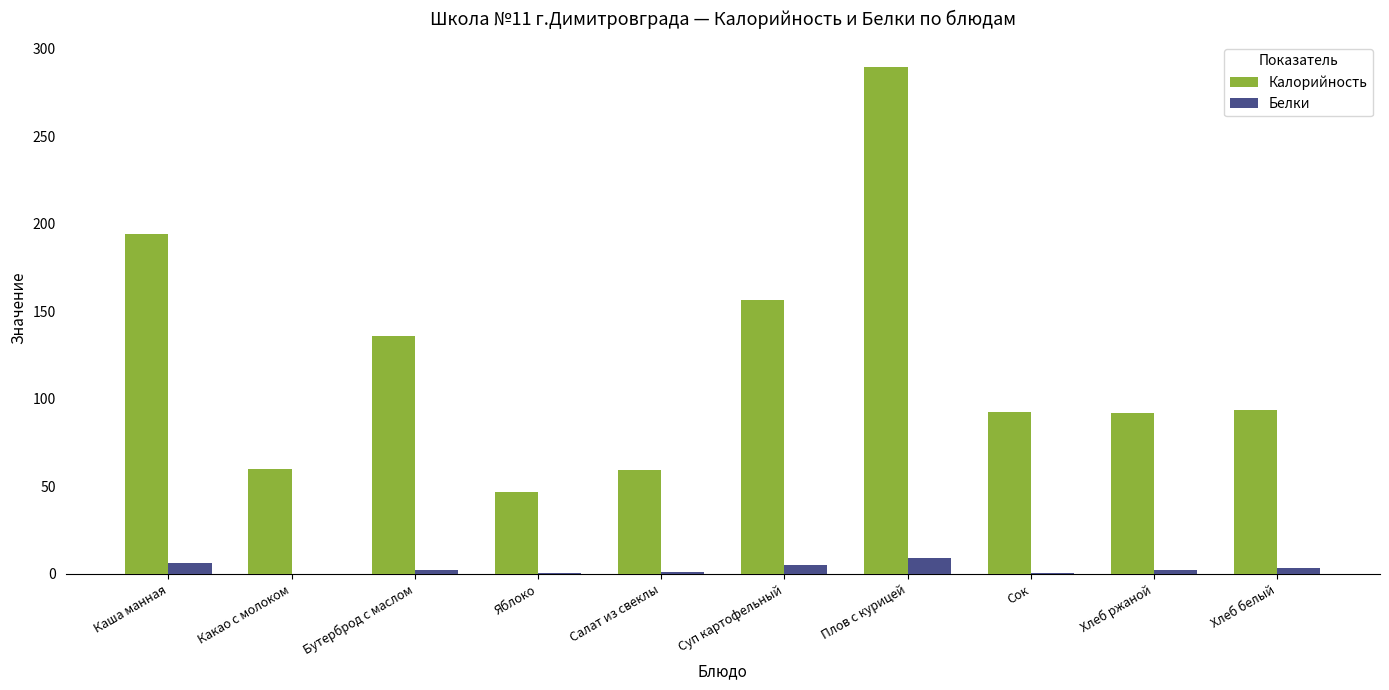

At which category does the chart reach its peak across all series?

Плов с курицей